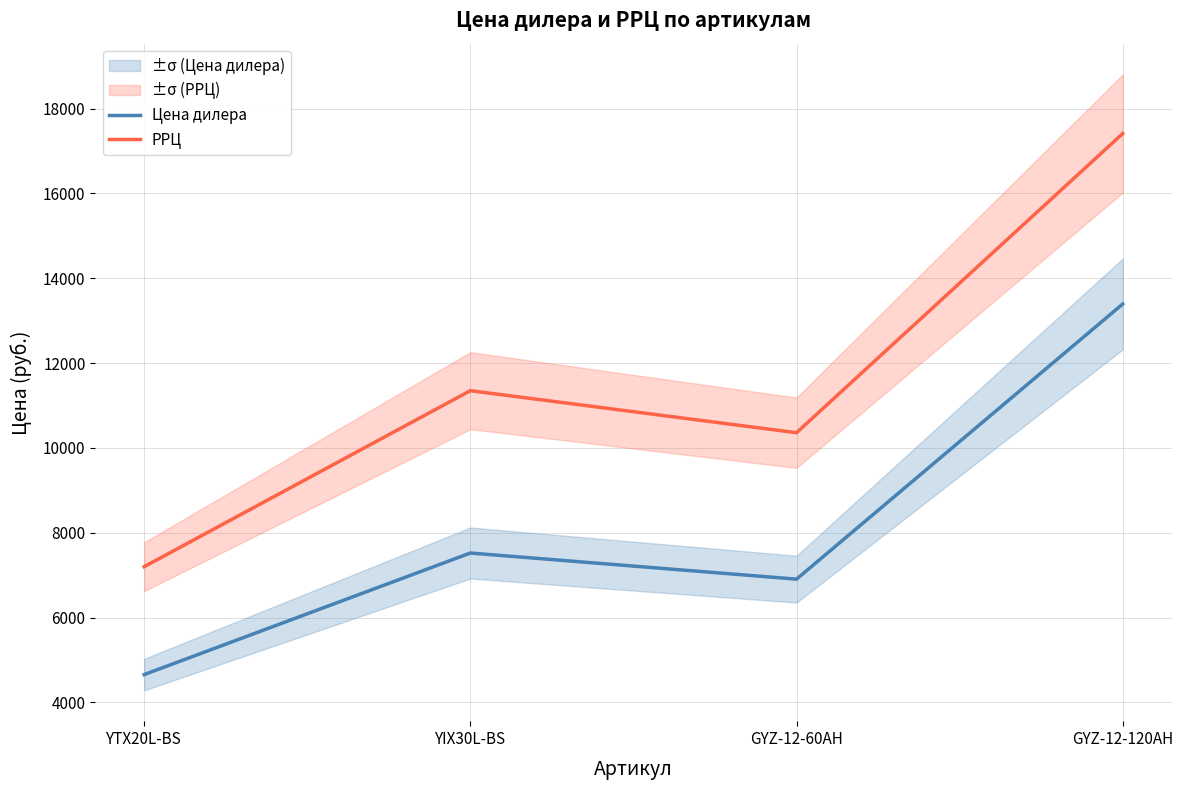

Where is the first local maximum for Цена дилера?

YIX30L-BS